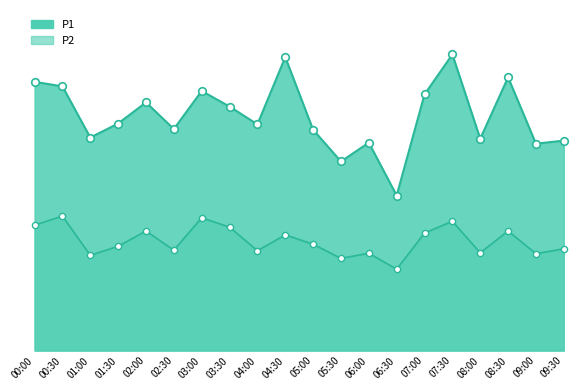

What is the total value across all series at 01:30?

23.8